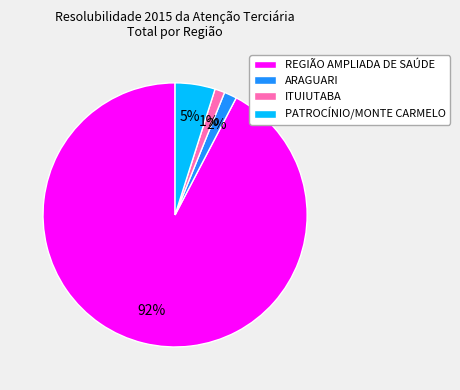

To the nearest percent, what is the average slice percentage?

25%